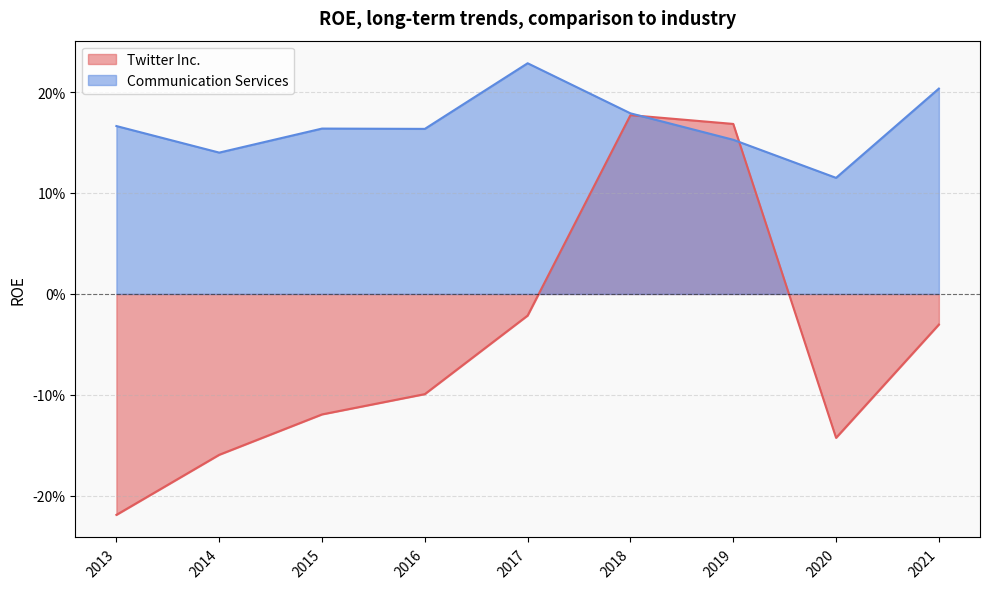

At which category is the sum across all series the highest?

2018